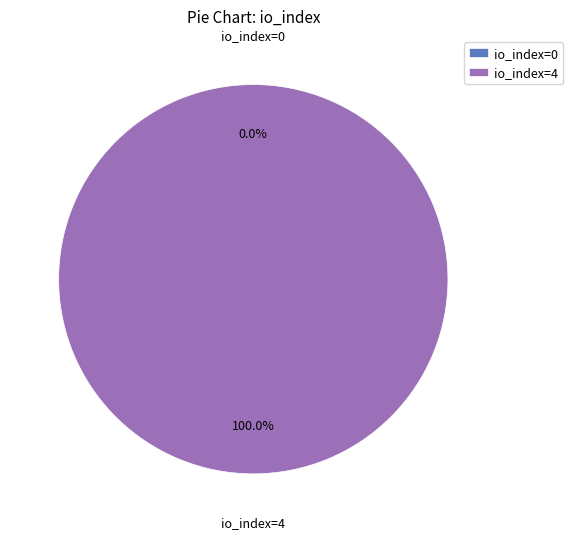

How many segments does this pie chart have?

2